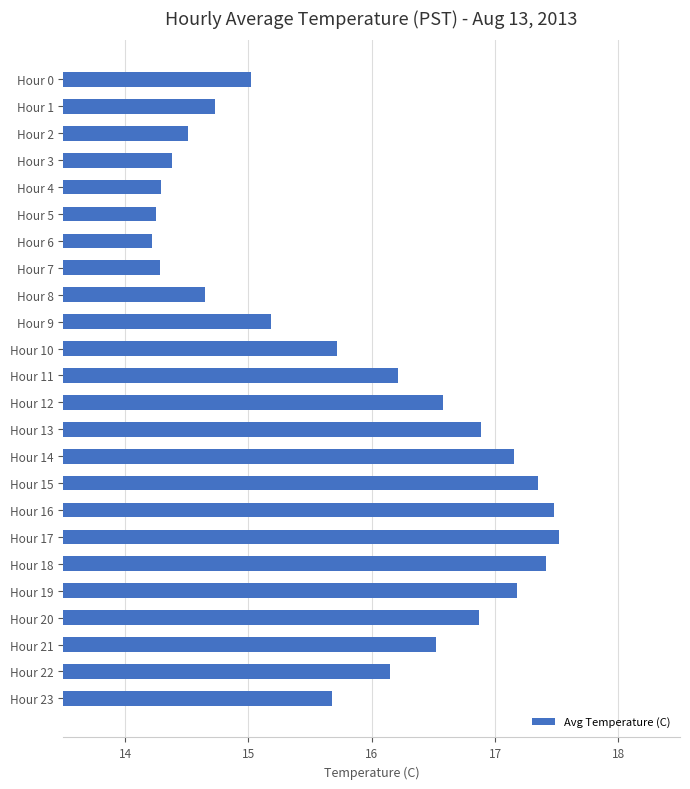

What is the value of the 13th bar from the top?

16.6